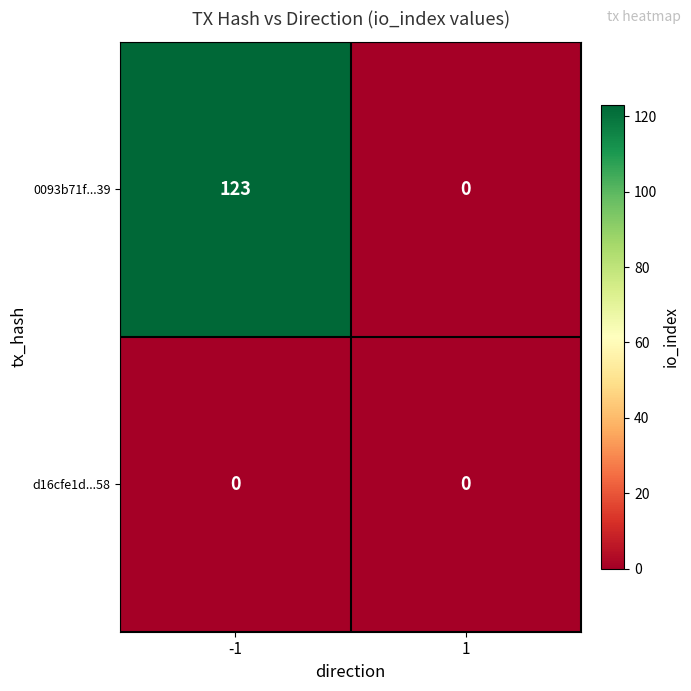

Which series has the largest range (max minus min)?

0093b71f...39